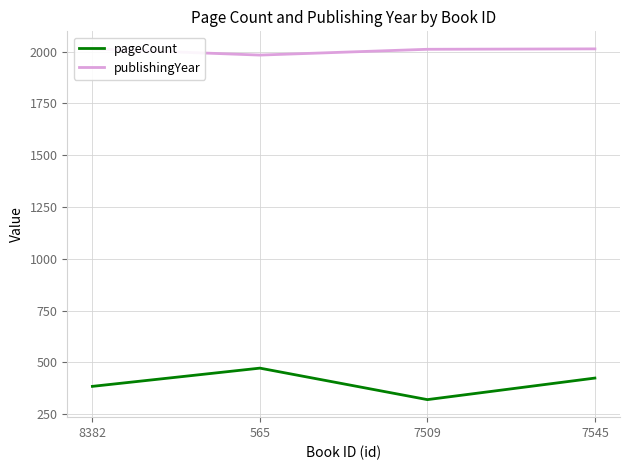

Reading right to left, list all the values displayed in this chart.

pageCount: 7545=424	7509=320	565=472	8382=384
publishingYear: 7545=2013	7509=2011	565=1983	8382=2013